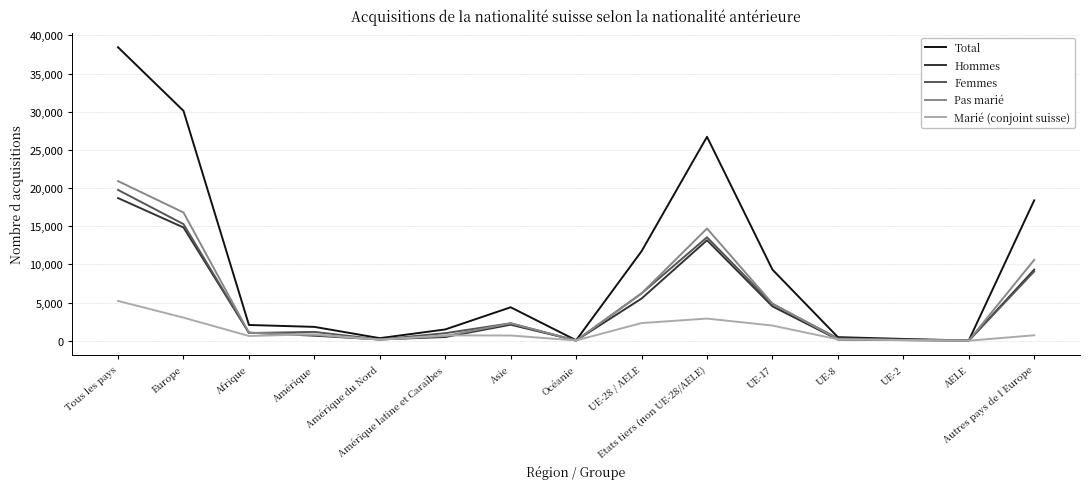

What is the highest value of the Total series?

38437